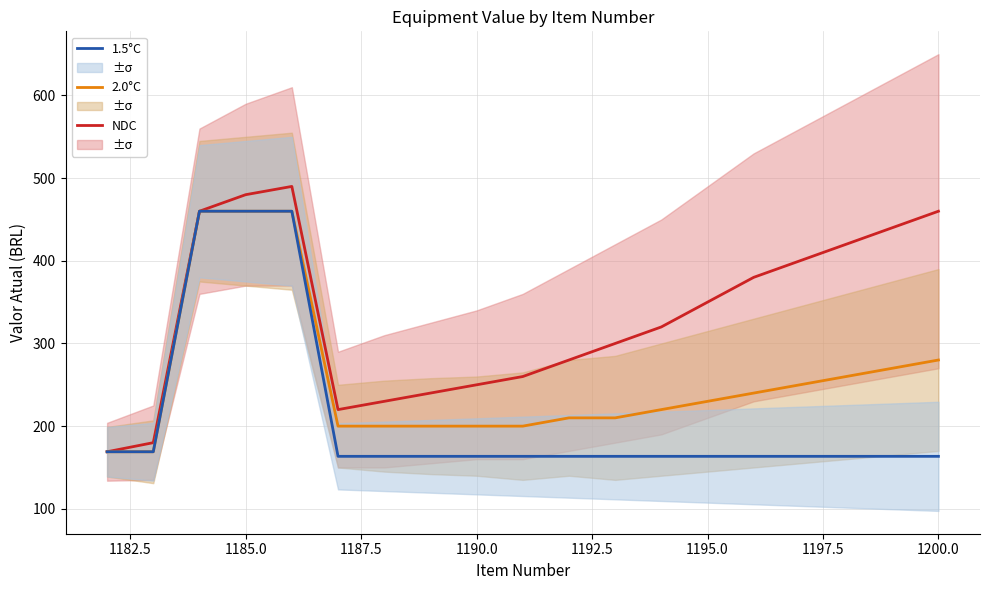

What is the highest value of the 2.0°C series?

460.0